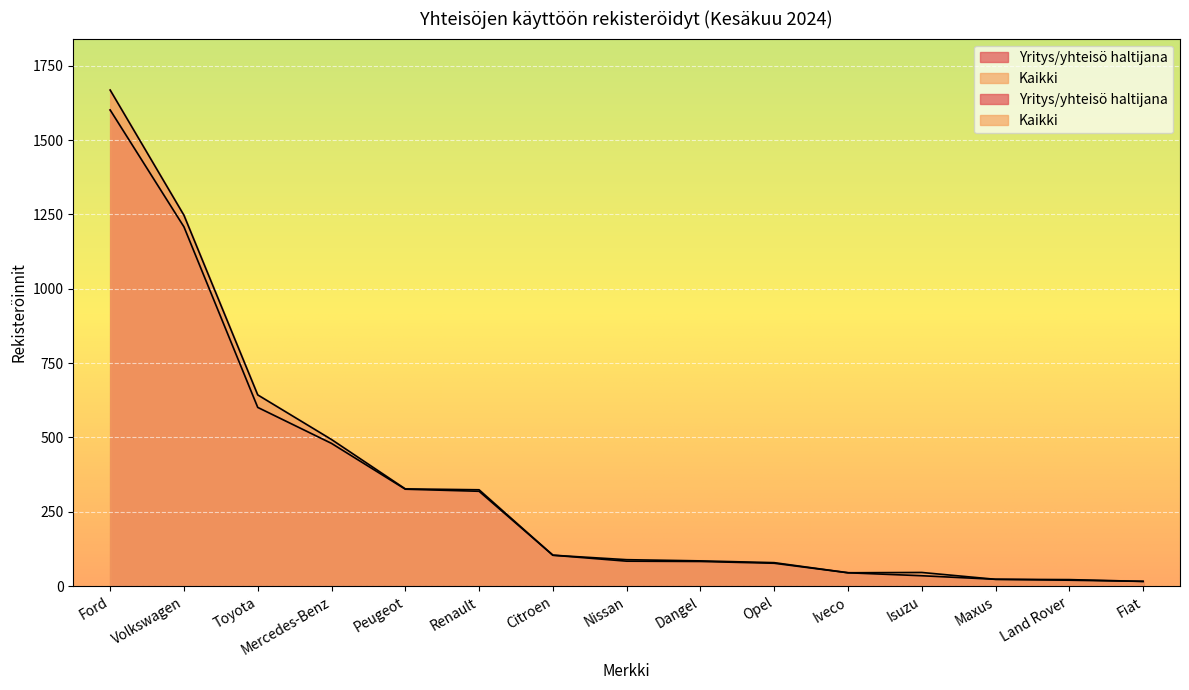

Between Opel and Nissan, which is larger?

Nissan